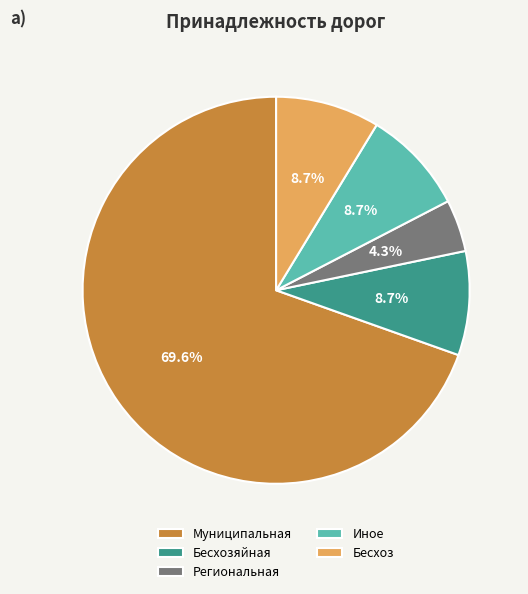

To the nearest percent, what portion does Региональная represent?

4%